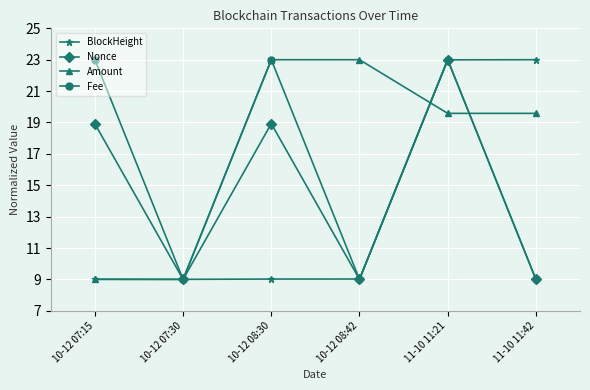

List the series in order of their overall mean, highest first.

Amount, Fee, Nonce, BlockHeight